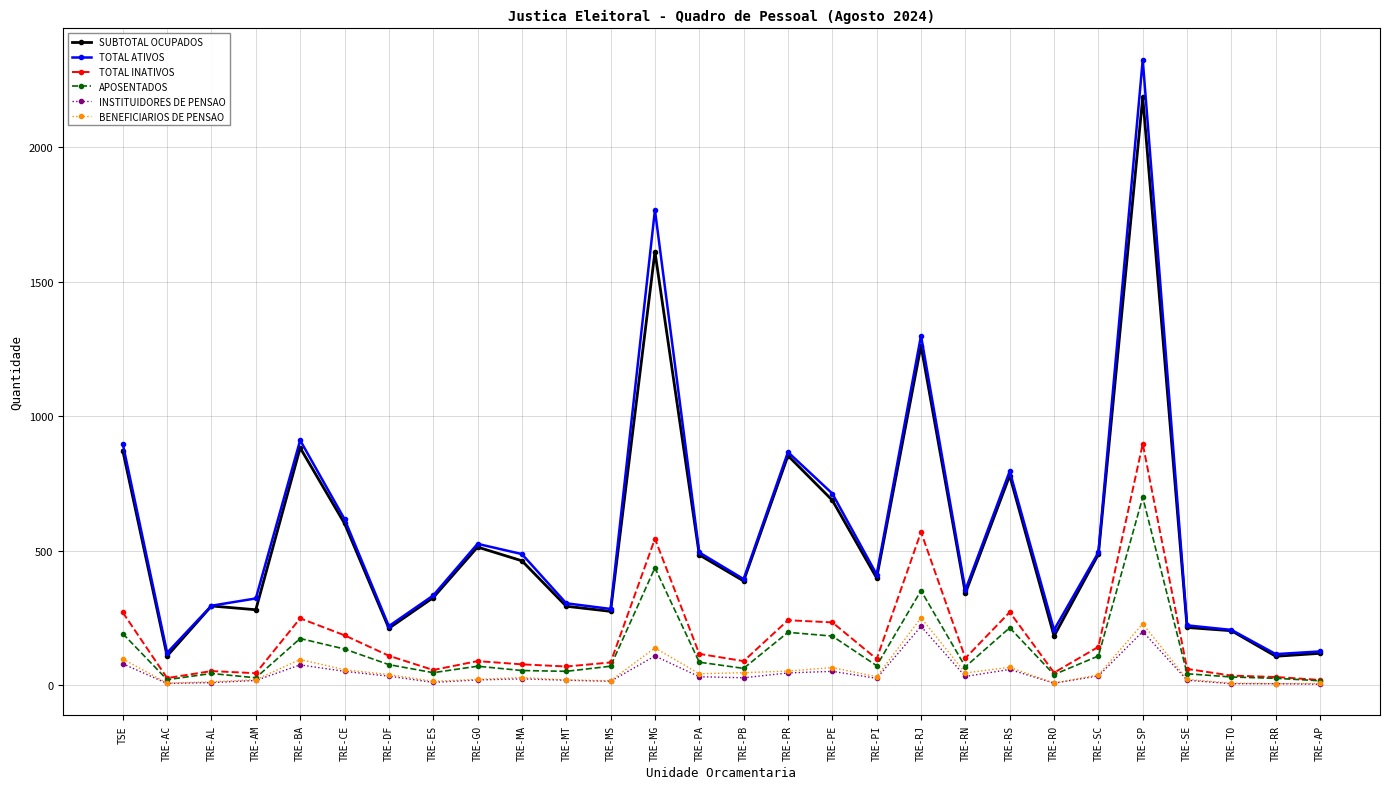

The value of TOTAL ATIVOS at TRE-RO is 118. True or false?

False